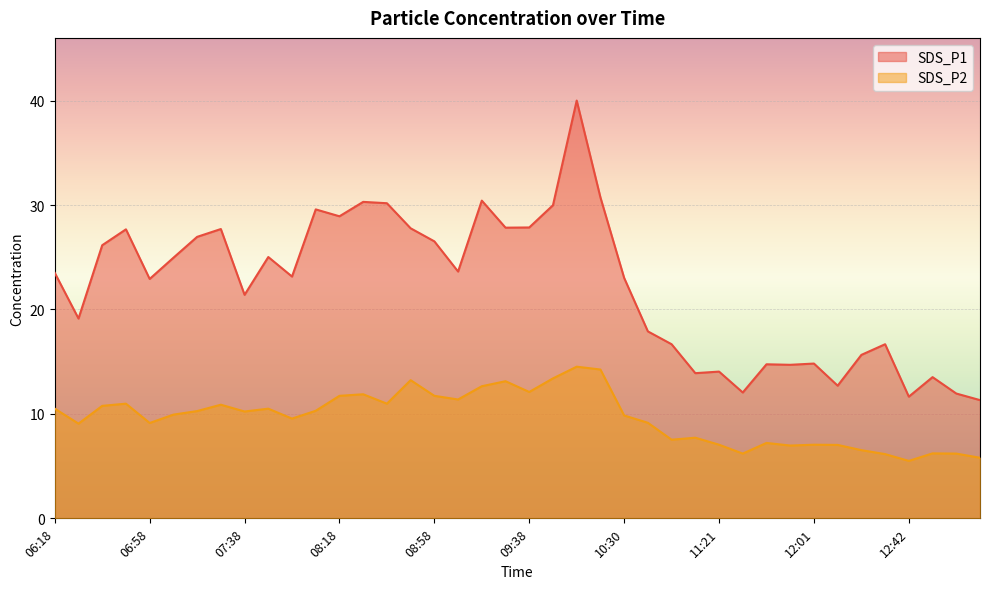

True or false: SDS_P1 and SDS_P2 cross at least once.

False